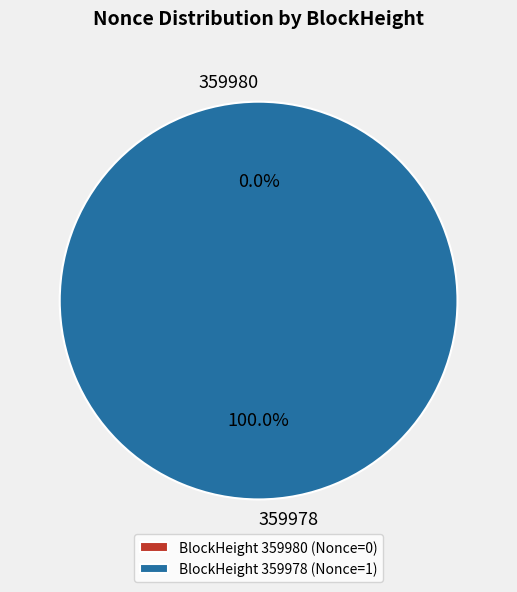

How many segments does this pie chart have?

2